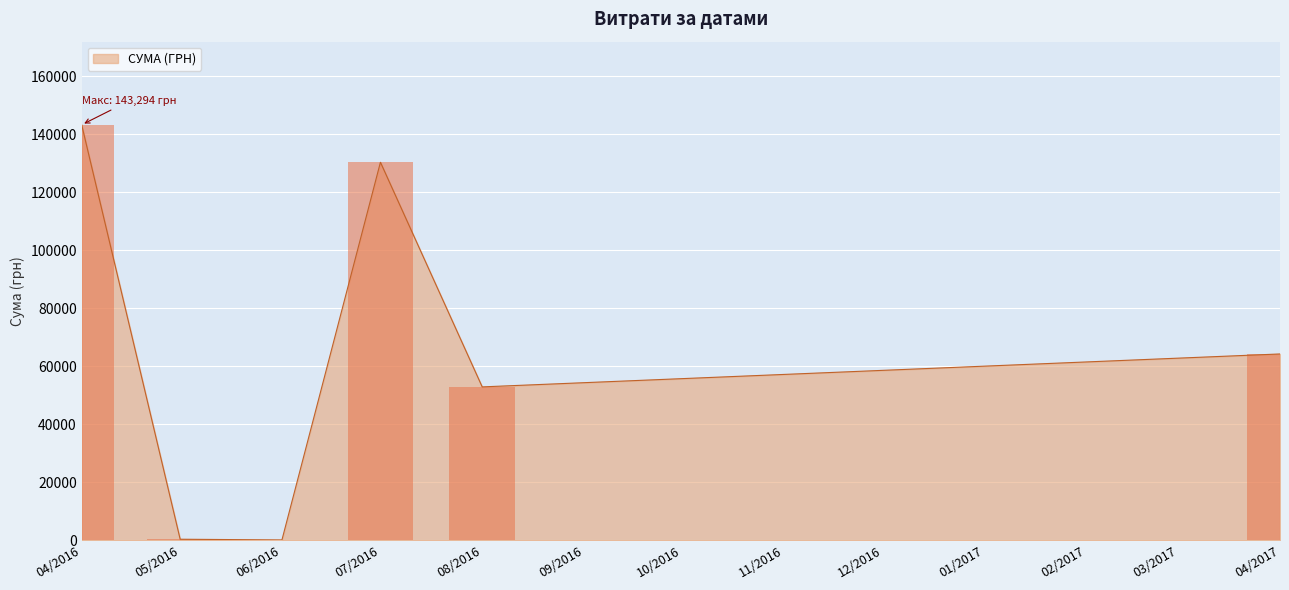

Count the number of categories in the chart.

40